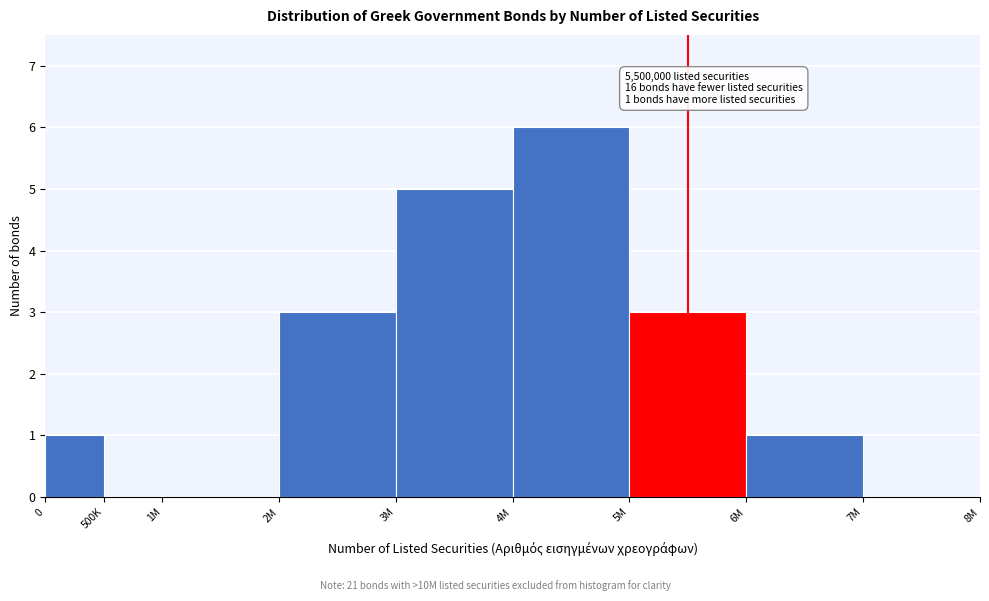

Reading right to left, extract all data points from this chart.

7M=0	6M=1	5M=3	4M=6	3M=5	2M=3	1M=0	500K=0	0=1